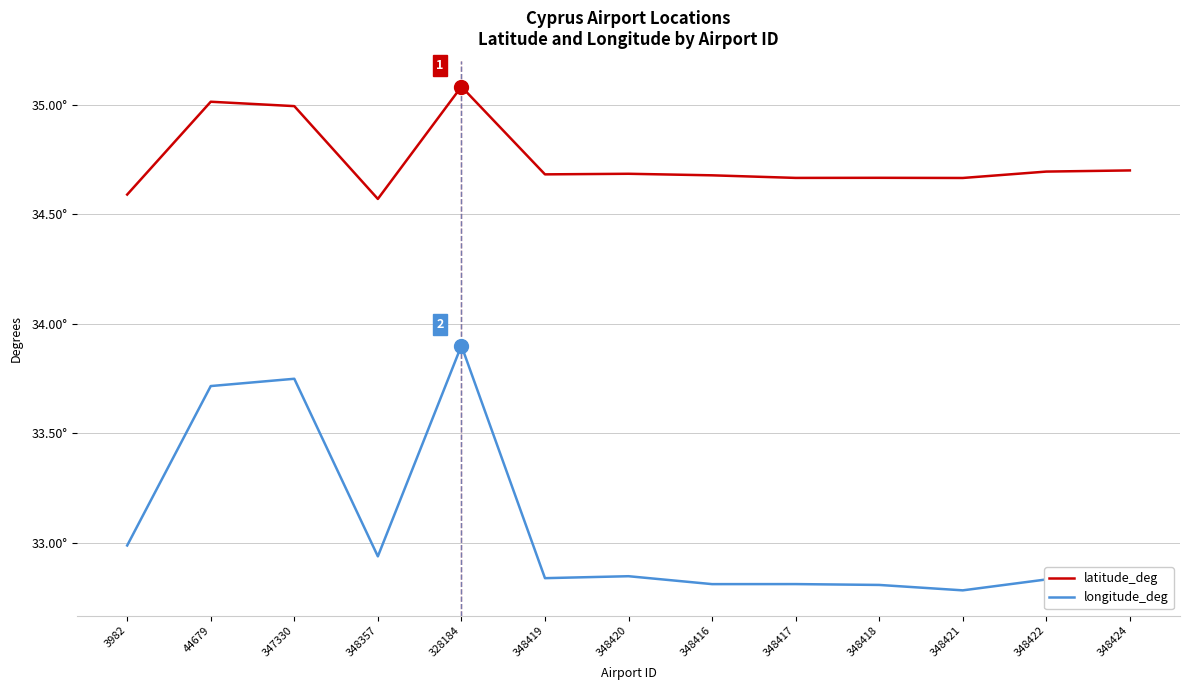

What are all the series names shown in the legend?

latitude_deg, longitude_deg